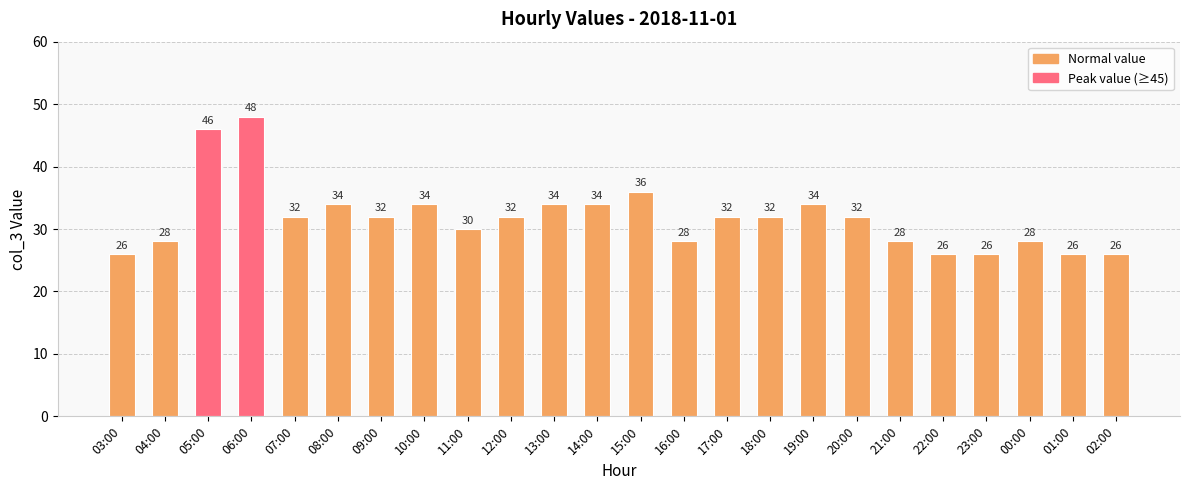

True or false: the data shows 13 at 22:00.

False